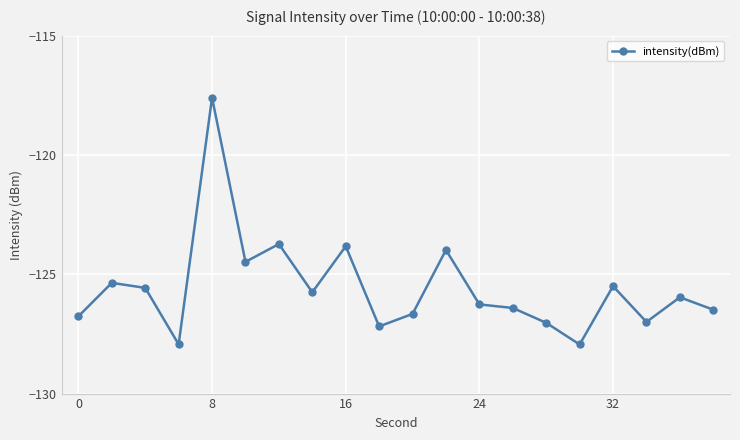

What is the greatest value displayed?

-117.6